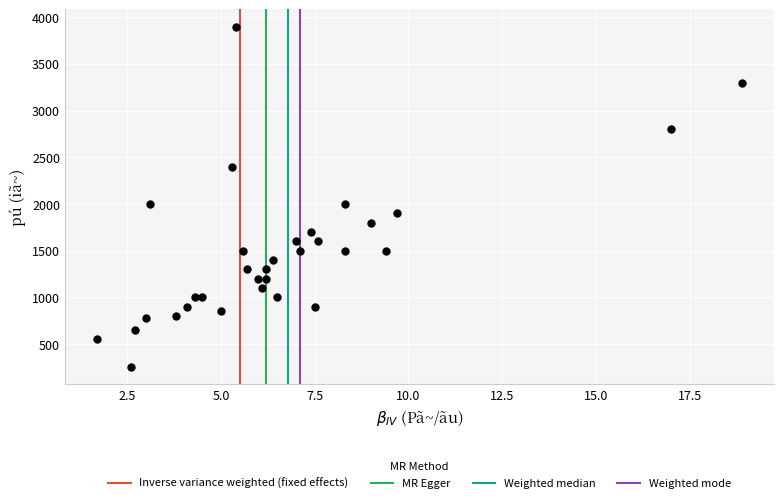

What is the range of Y values (max minus min)?

3650